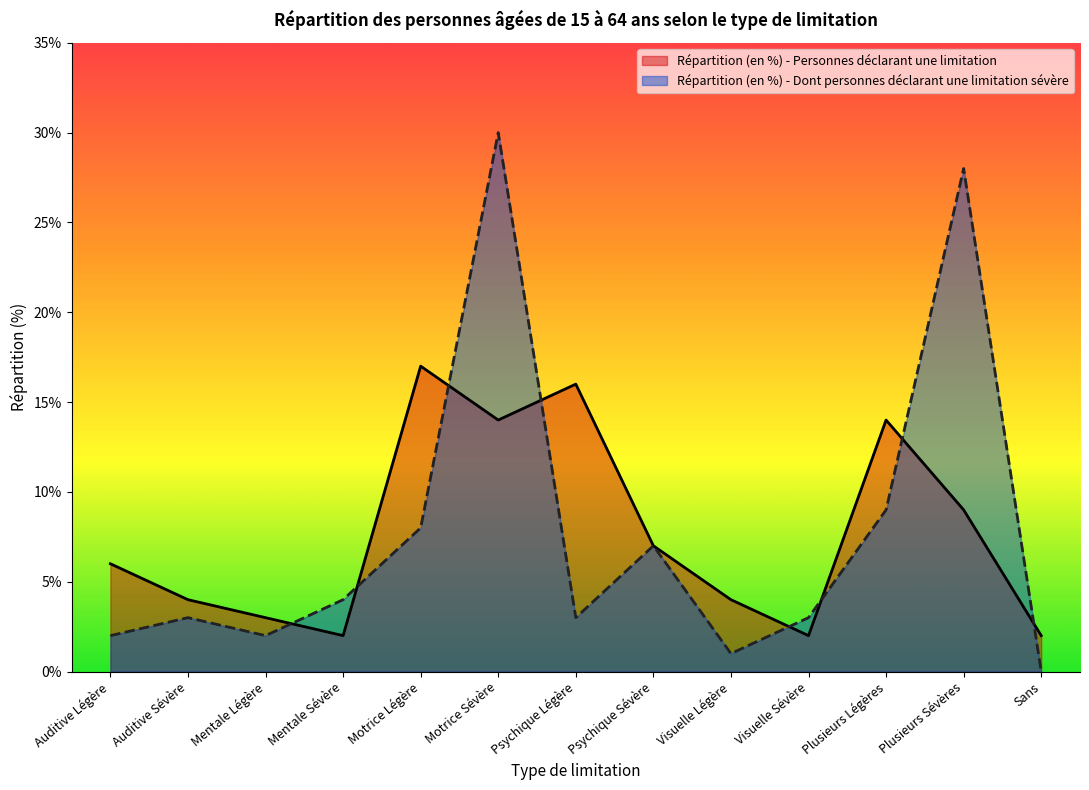

Which series has the largest range (max minus min)?

Répartition (en %) - Dont personnes déclarant une limitation sévère